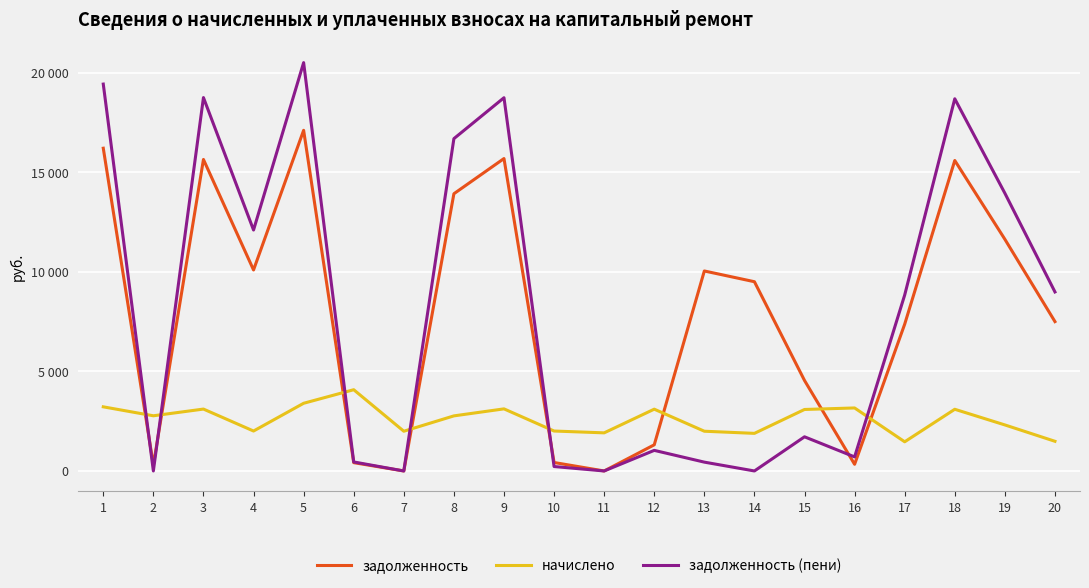

Does the chart display data point markers on the line(s)?

No